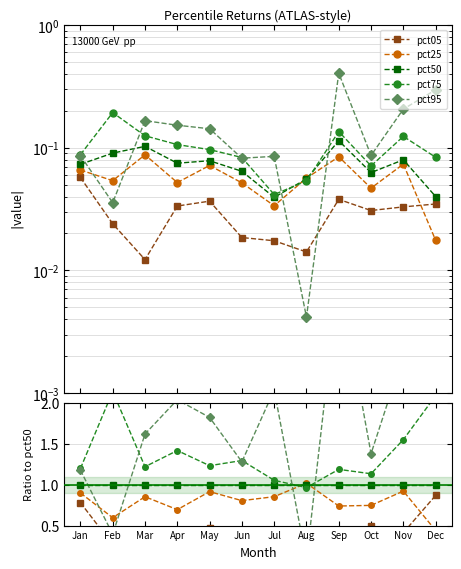

True or false: pct25 has more than 1 points higher than both neighbors.

True